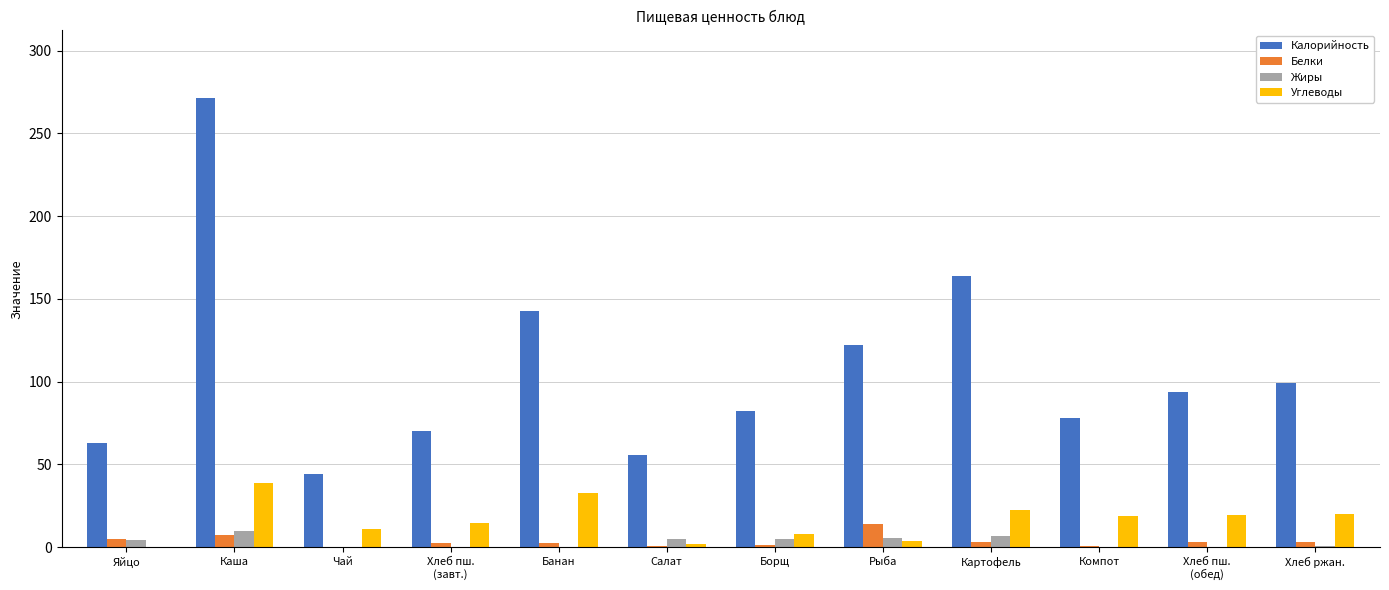

The Белки series shows 0.6 at Компот. True or false?

True